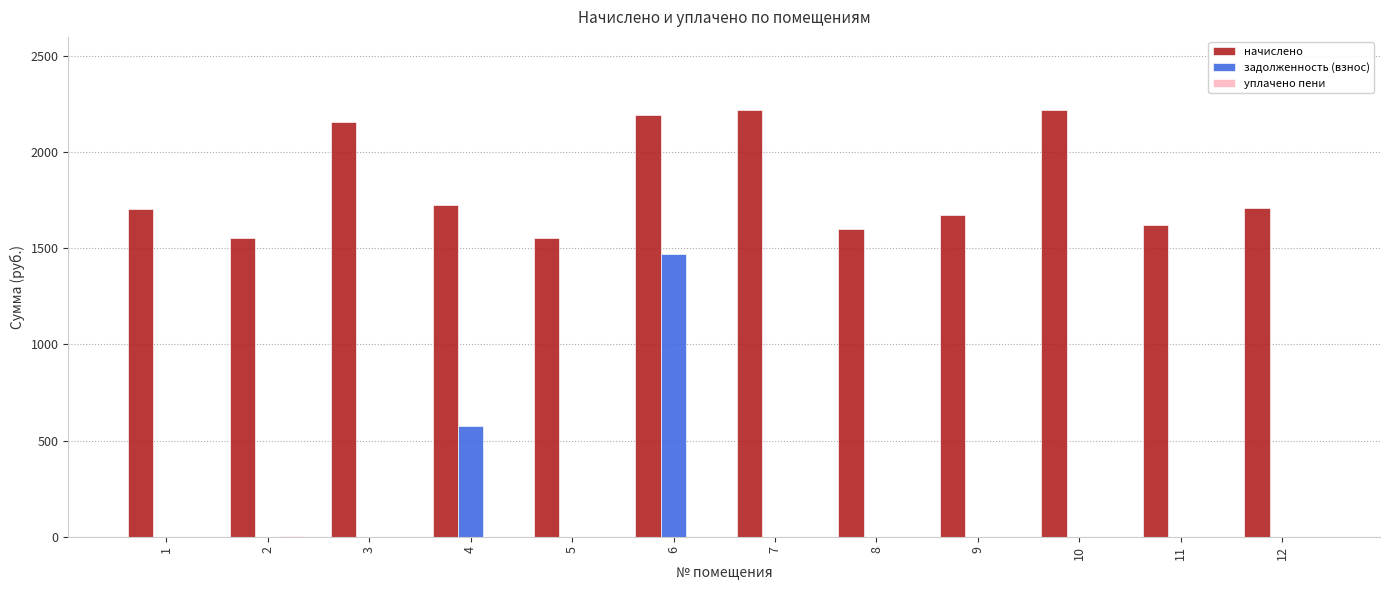

At which category is the sum across all series the highest?

6